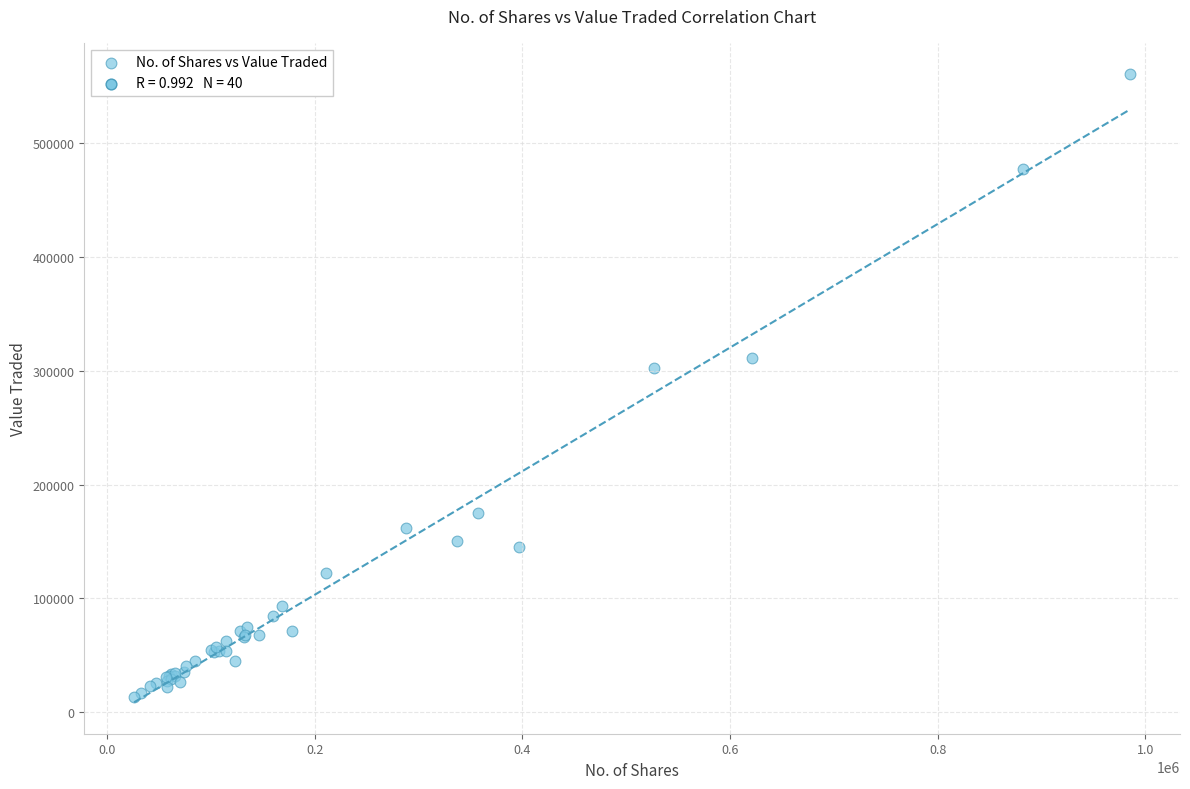

What Y value in the scatter plot is closest to 286899?

302583